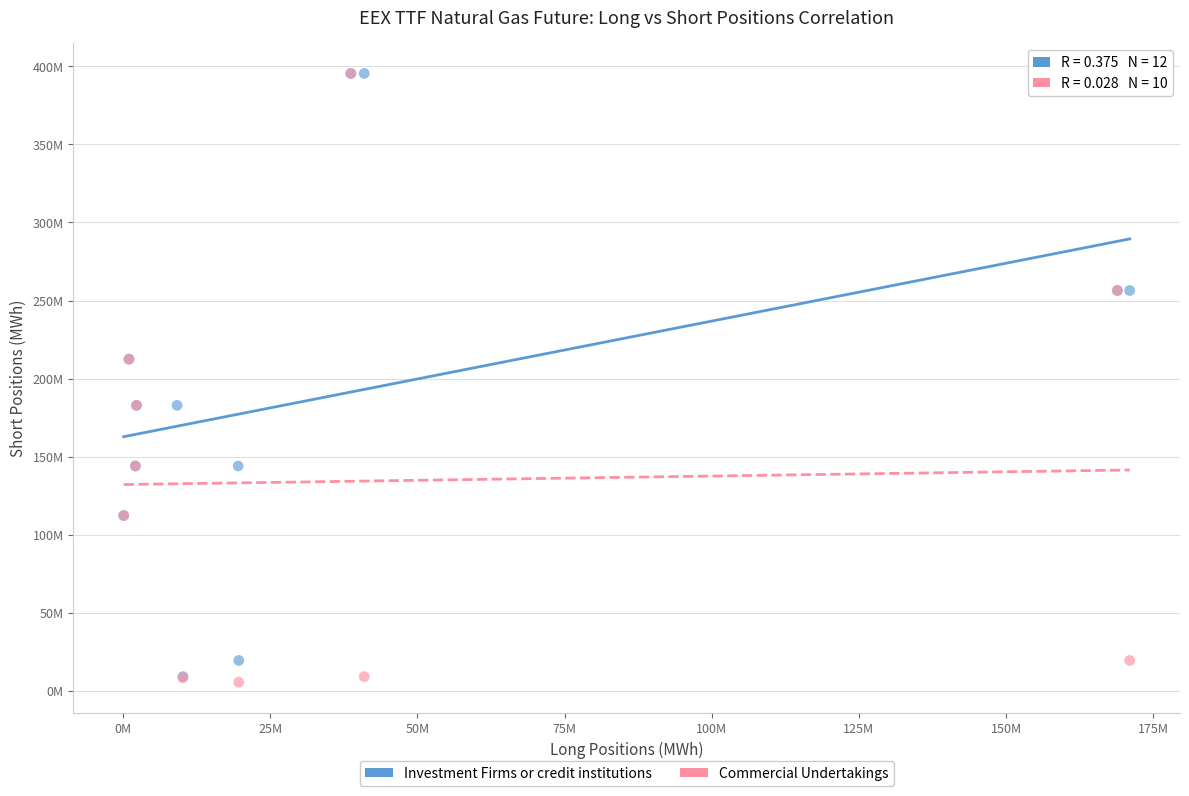

What are all the series names shown in the legend?

Investment Firms or credit institutions, Commercial Undertakings